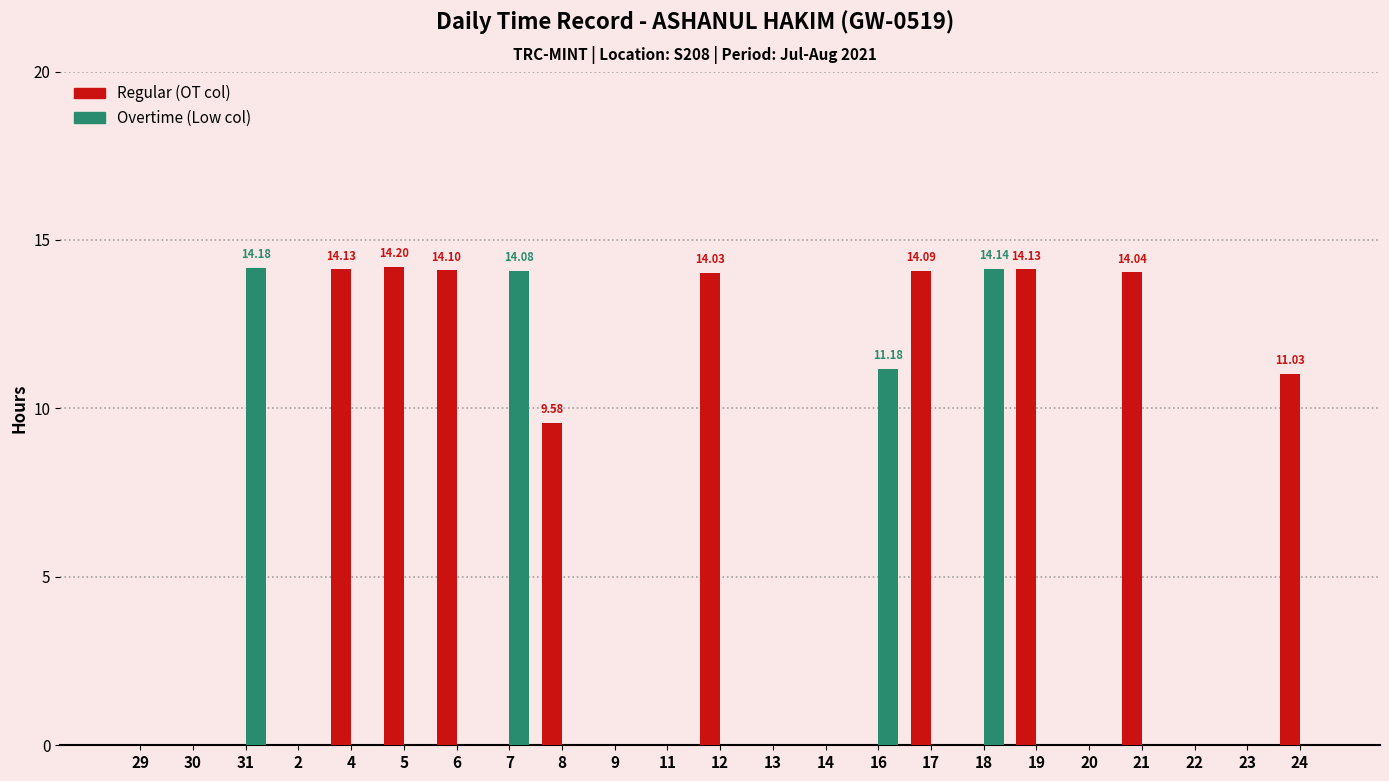

What is the sum of all Regular (OT col) values?

119.3